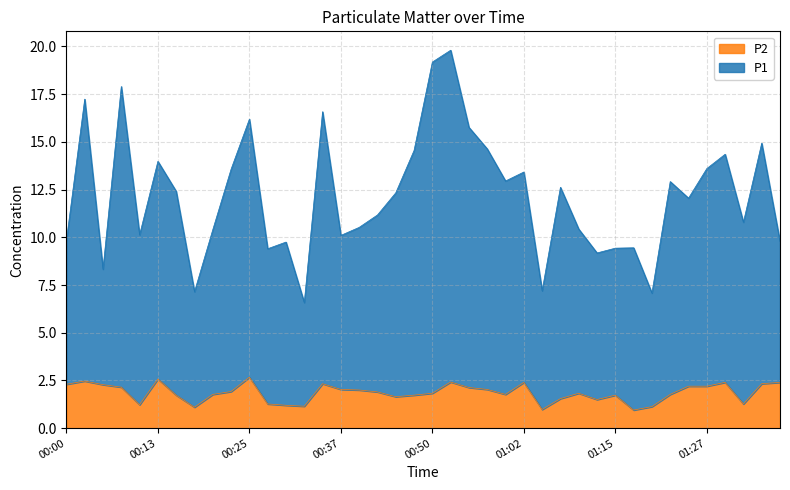

What is the spread (max minus min) of values at 01:22?

11.2